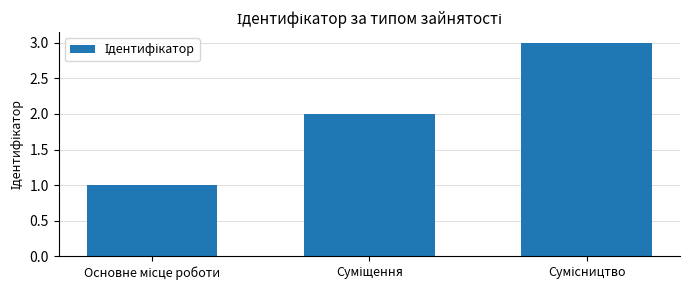

What is the average value?

2